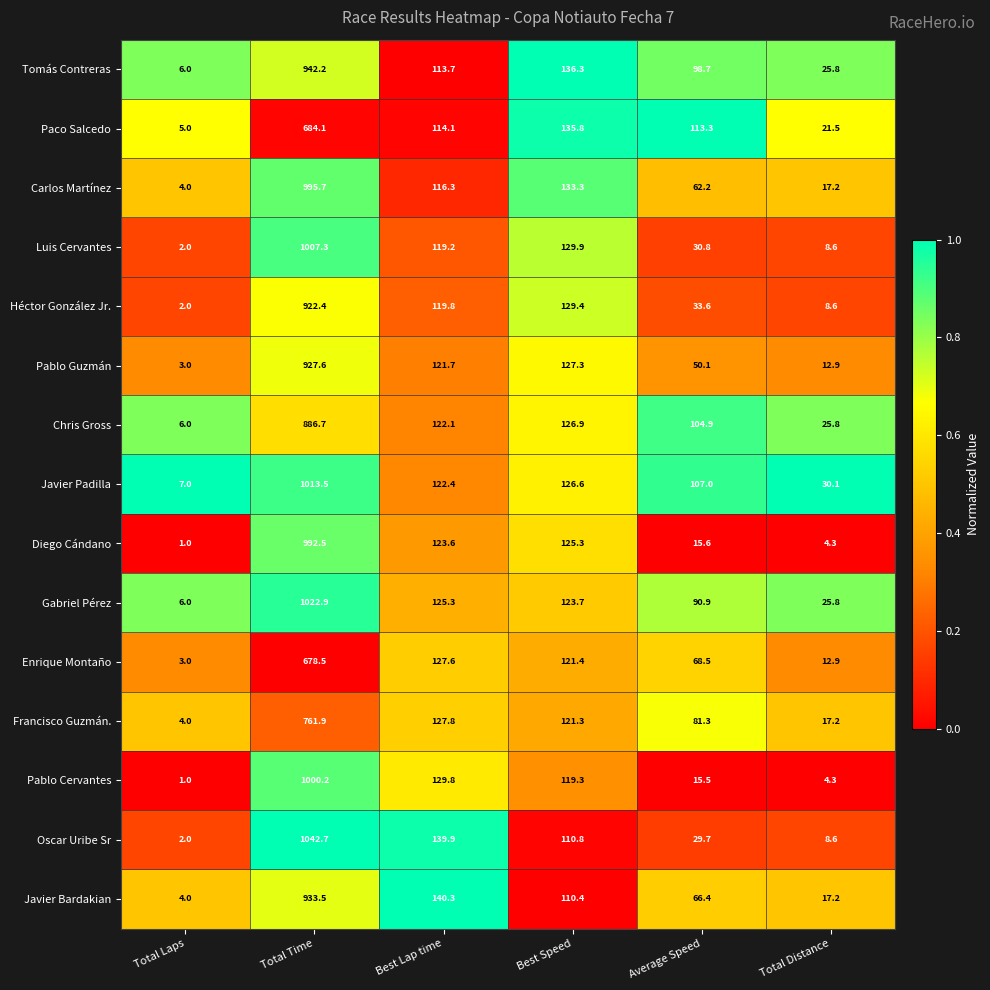

What is the spread (max minus min) of values at Total Laps?

6.0